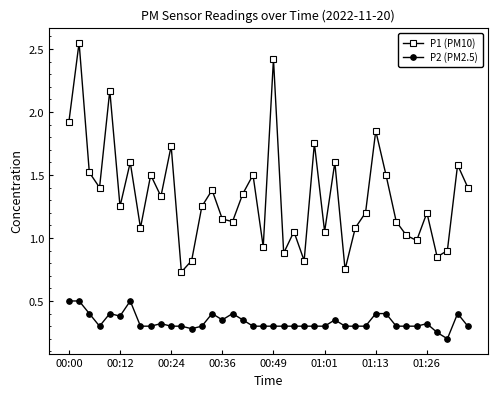

At how many categories does at least one series exceed 0?

40